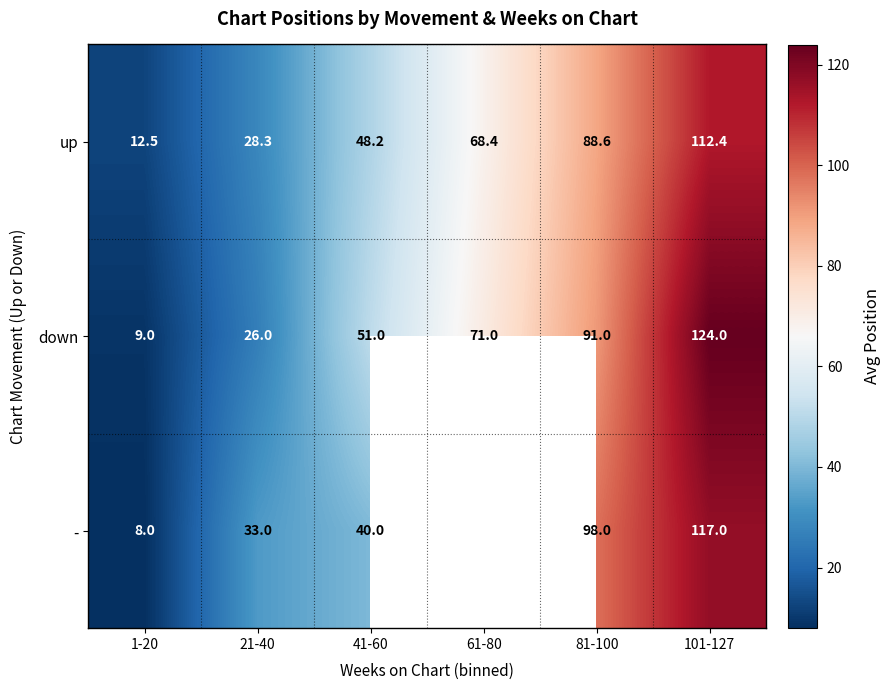

What is the difference between the highest and lowest values at 81-100?

9.4